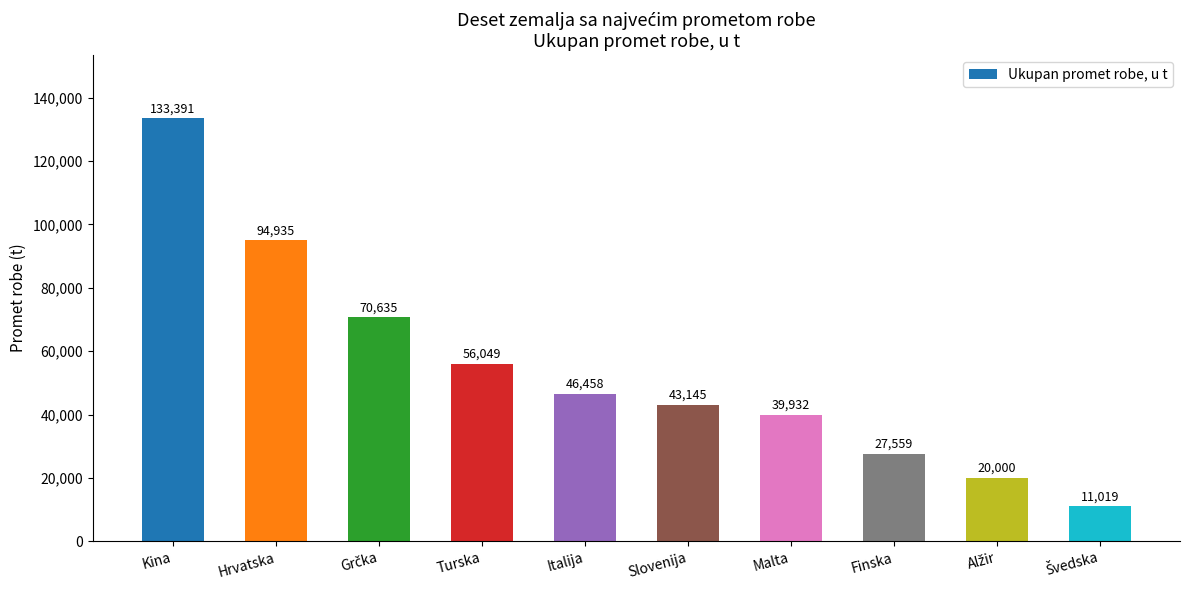

What value does the data have at Italija, to the nearest 100?

46500